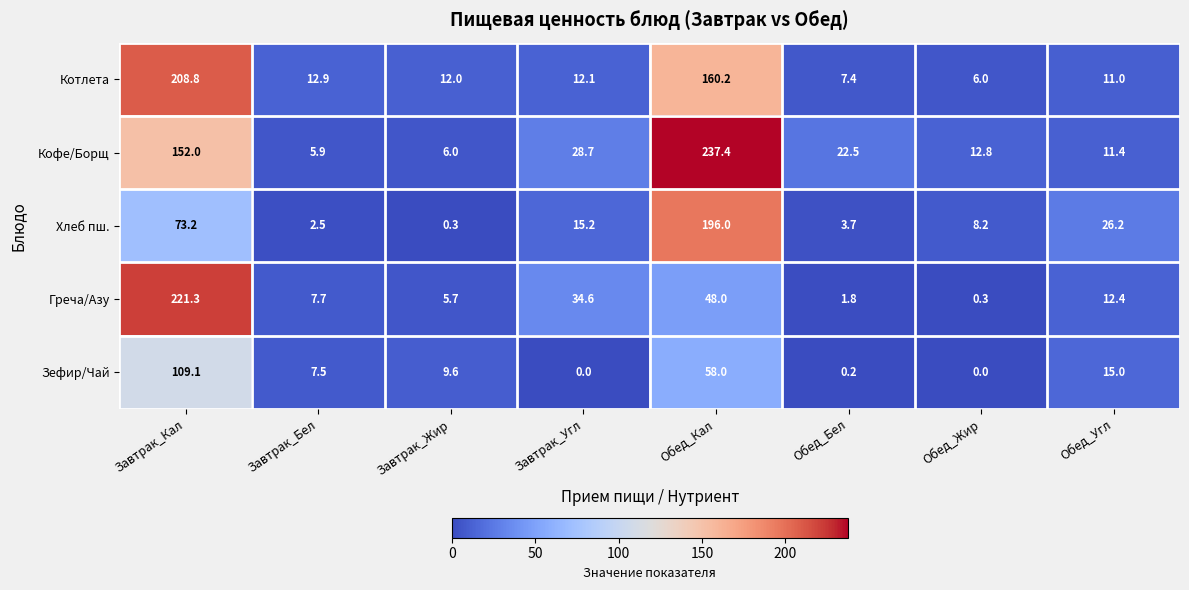

How many values in the Греча/Азу series exceed 12?

4